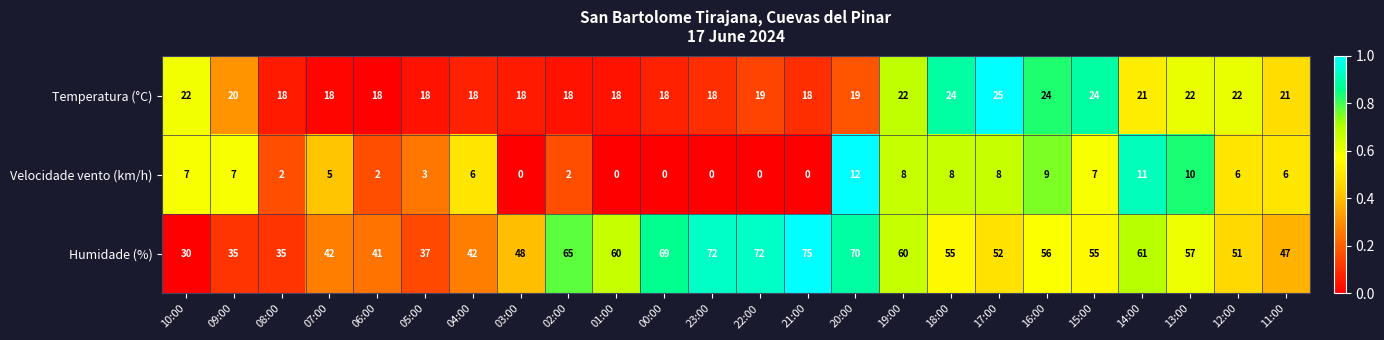

List the series in order of their peak value, lowest first.

Velocidade vento (km/h), Temperatura (°C), Humidade (%)